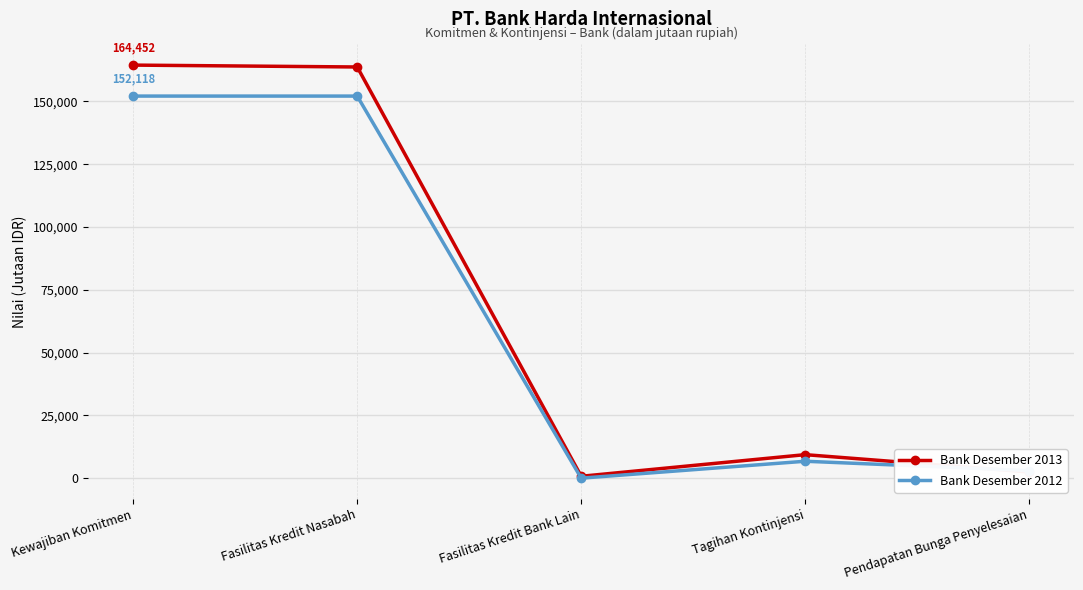

True or false: Bank Desember 2013 has more than 2 points higher than both neighbors.

False